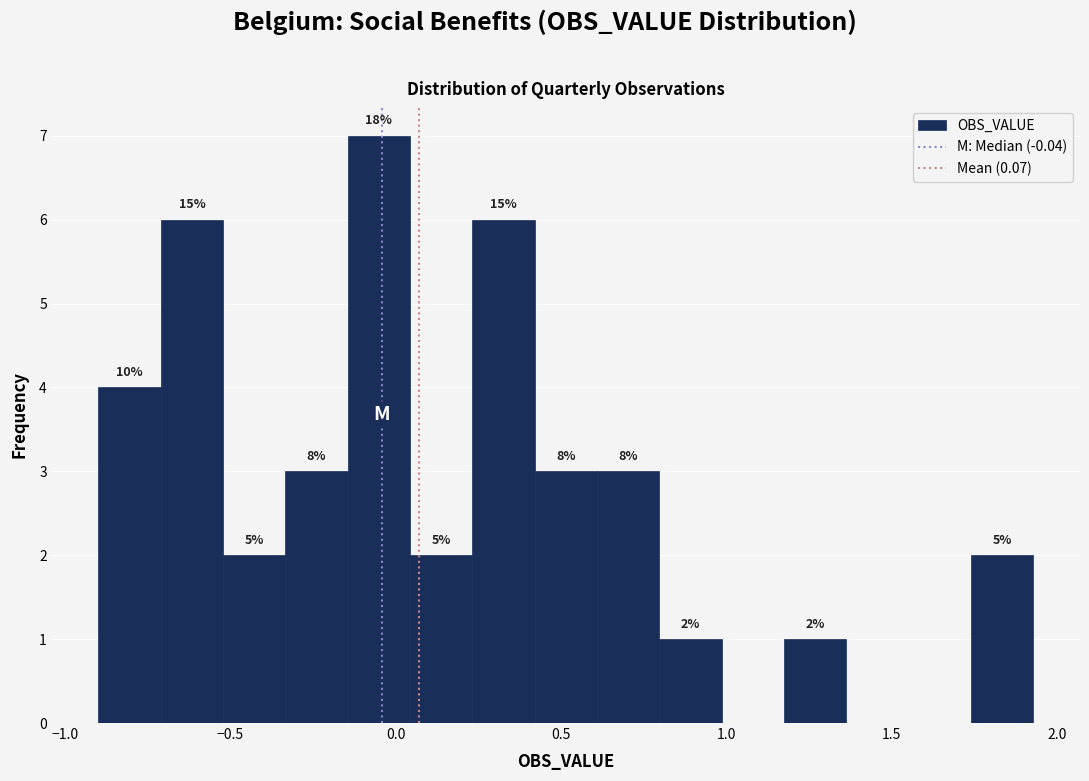

Read against the x-axis, roughly where is the centre of the tallest bar?

-0.05